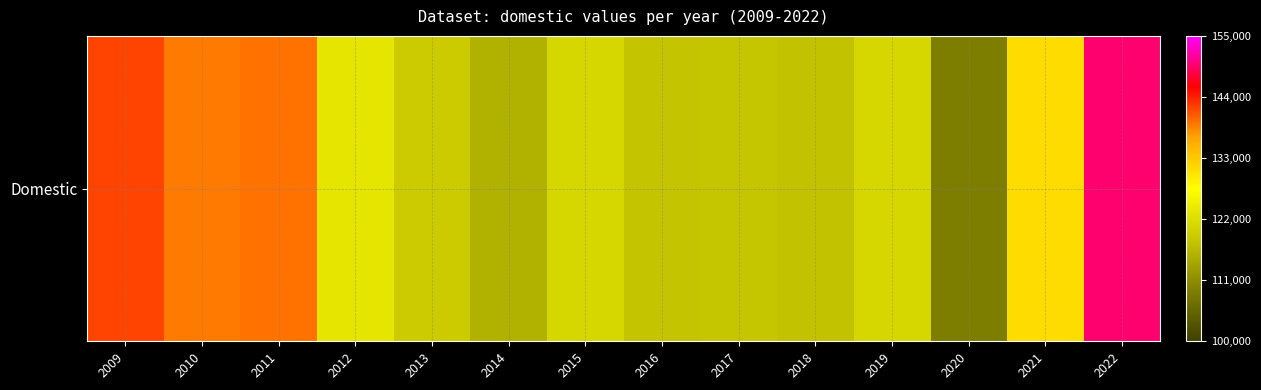

Approximately how many times larger is the value at 2019 compared to 2015?

1.0